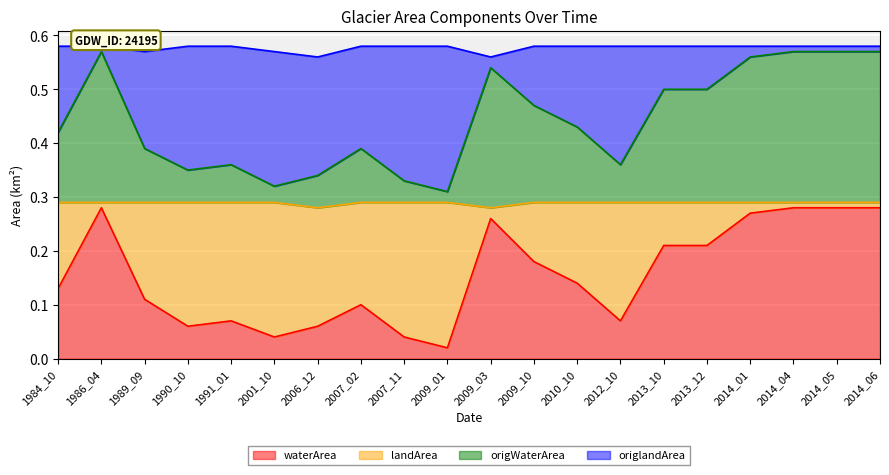

Which category has the lowest value in the waterArea series?

2009_01